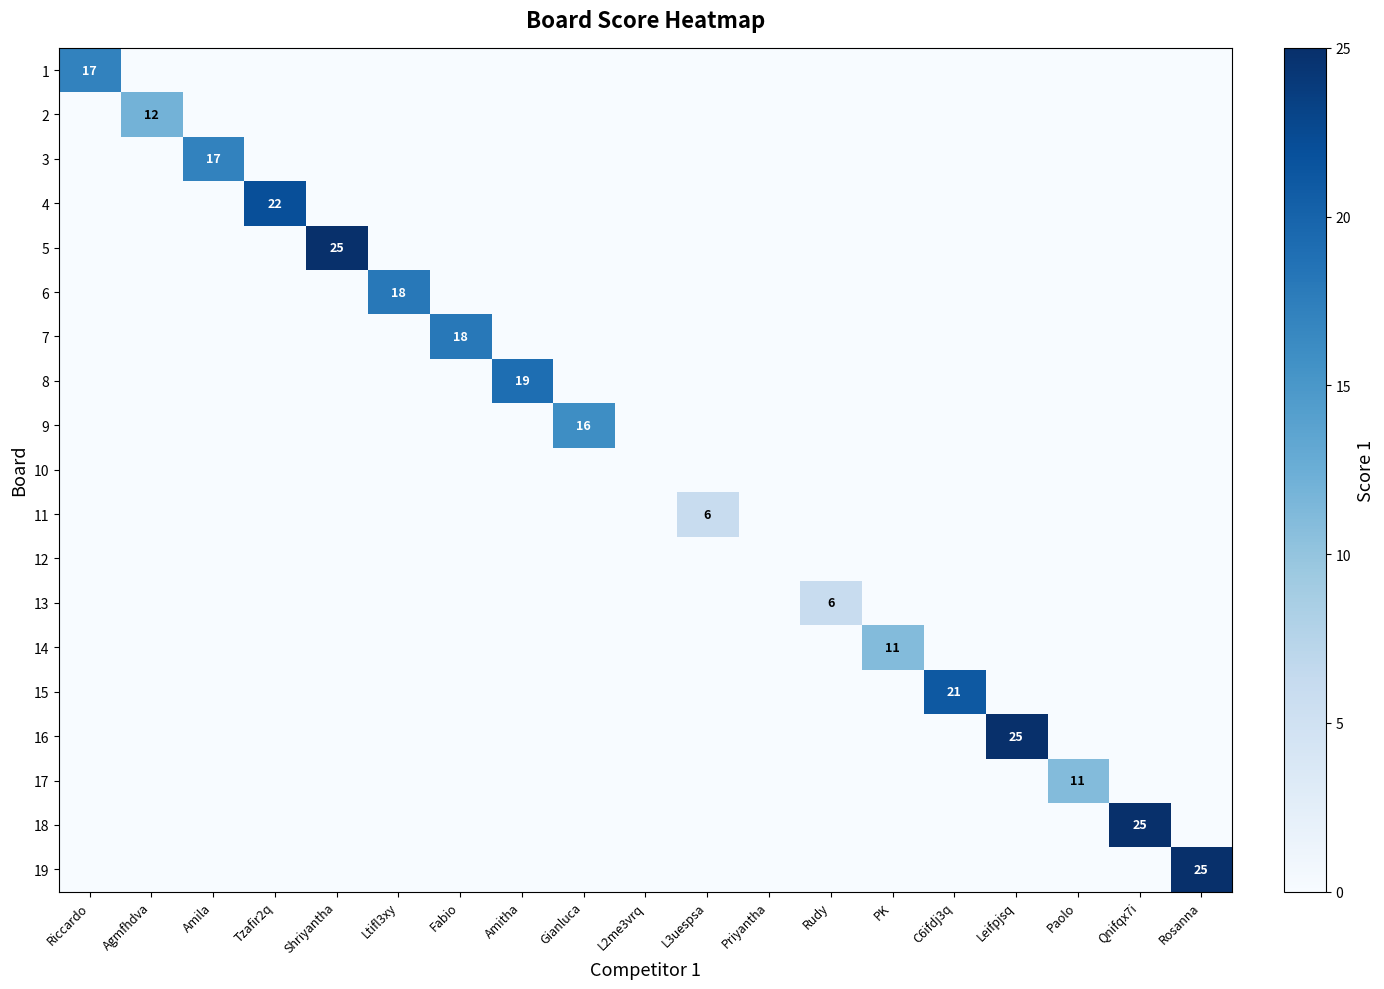

How many data points does each series have?

19